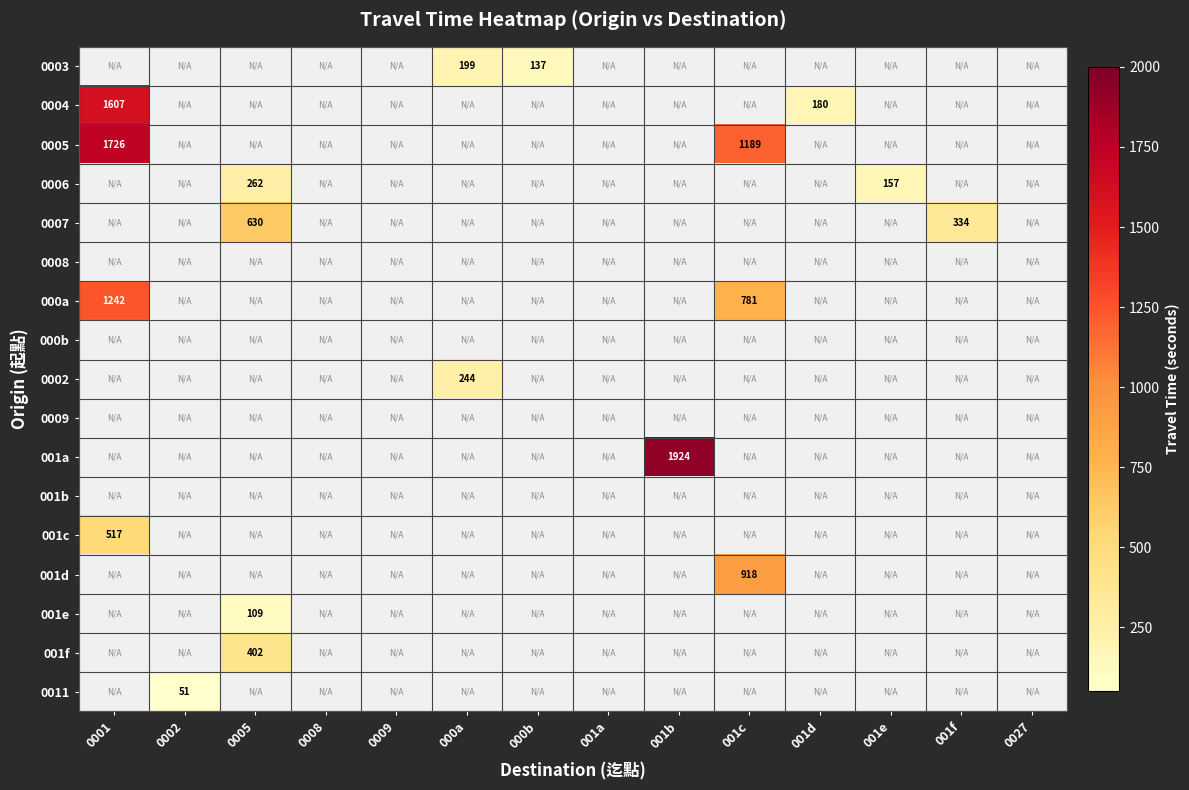

Which label corresponds to the largest value in the chart?

001b